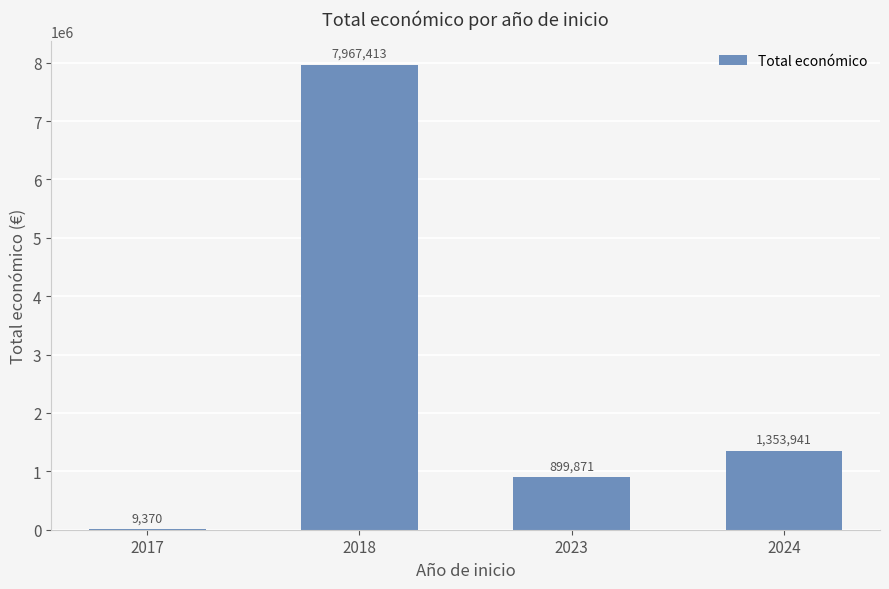

Reading right to left, what are all the values shown in this chart?

2024=1353941	2023=899871	2018=7967413	2017=9370